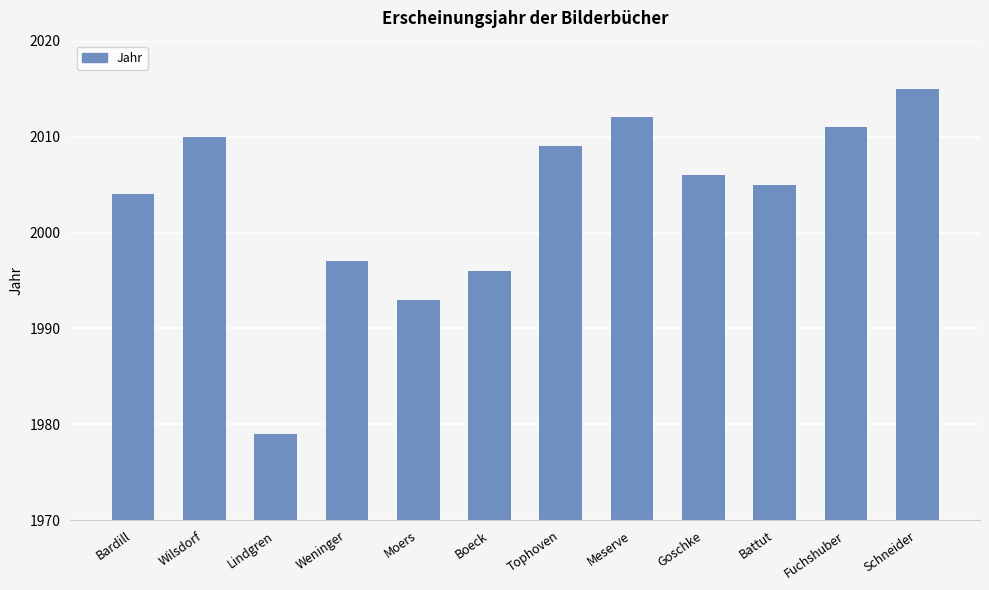

What is the label of the 9th bar from the right?

Weninger